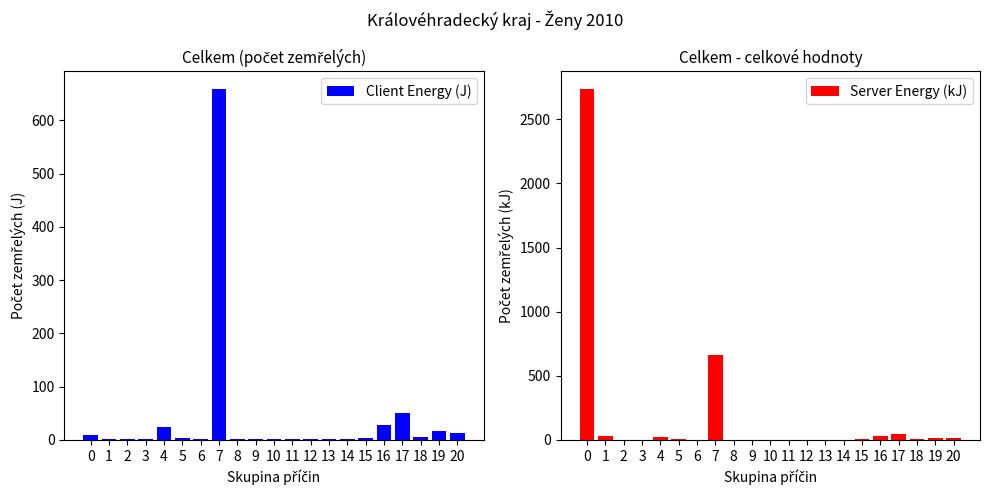

List the series in order of their overall mean, lowest first.

Client Energy (J), Server Energy (kJ)